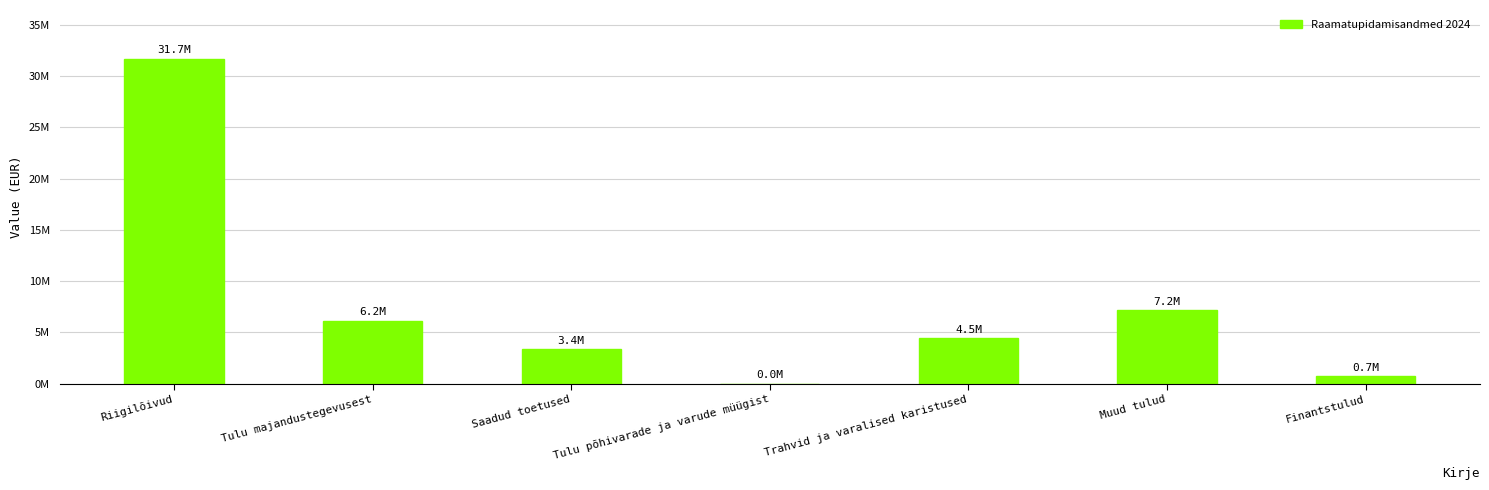

Which has a higher value, Trahvid ja varalised karistused or Finantstulud?

Trahvid ja varalised karistused